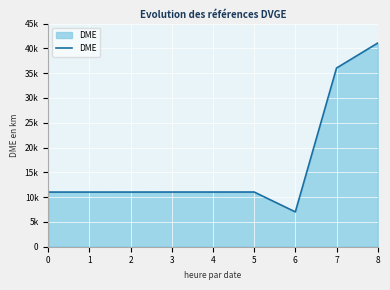

Does the chart display data point markers on the line(s)?

No